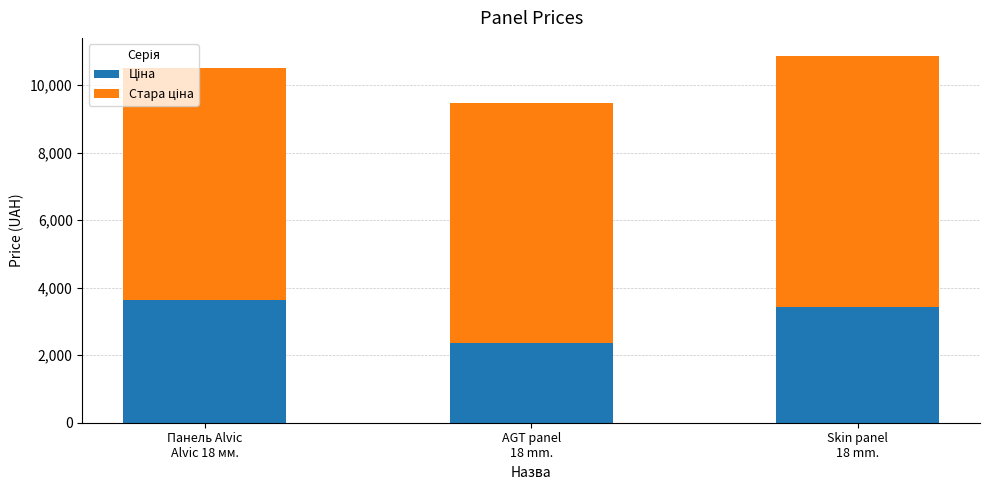

Are the bars grouped side by side (vs. stacked)?

No